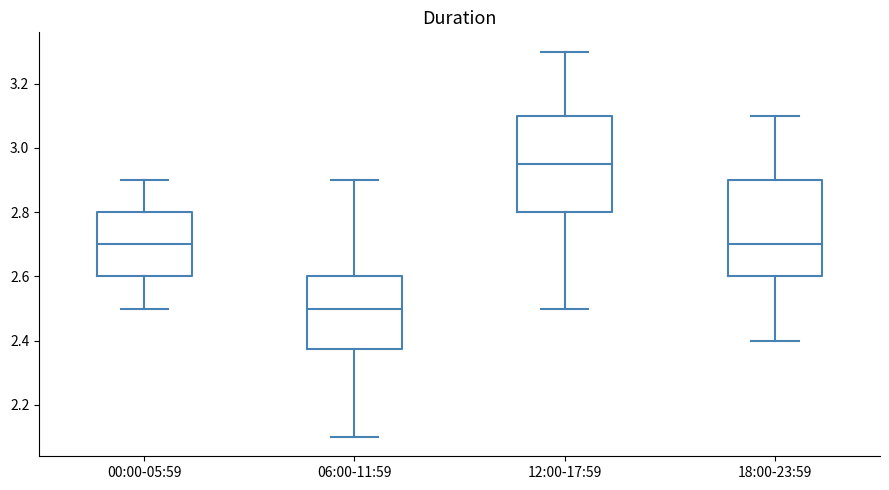

Reading left to right, read every box against the y-axis: the position of its median line, the range the box covers, and the ends of its whiskers. The values are not printed on the chart, so give them approximately, as read against the axis.

00:00-05:59: median 2.70, box 2.60 to 2.80, whiskers 2.50 to 2.90
06:00-11:59: median 2.50, box 2.38 to 2.60, whiskers 2.10 to 2.90
12:00-17:59: median 2.96, box 2.80 to 3.10, whiskers 2.50 to 3.30
18:00-23:59: median 2.70, box 2.60 to 2.90, whiskers 2.40 to 3.10